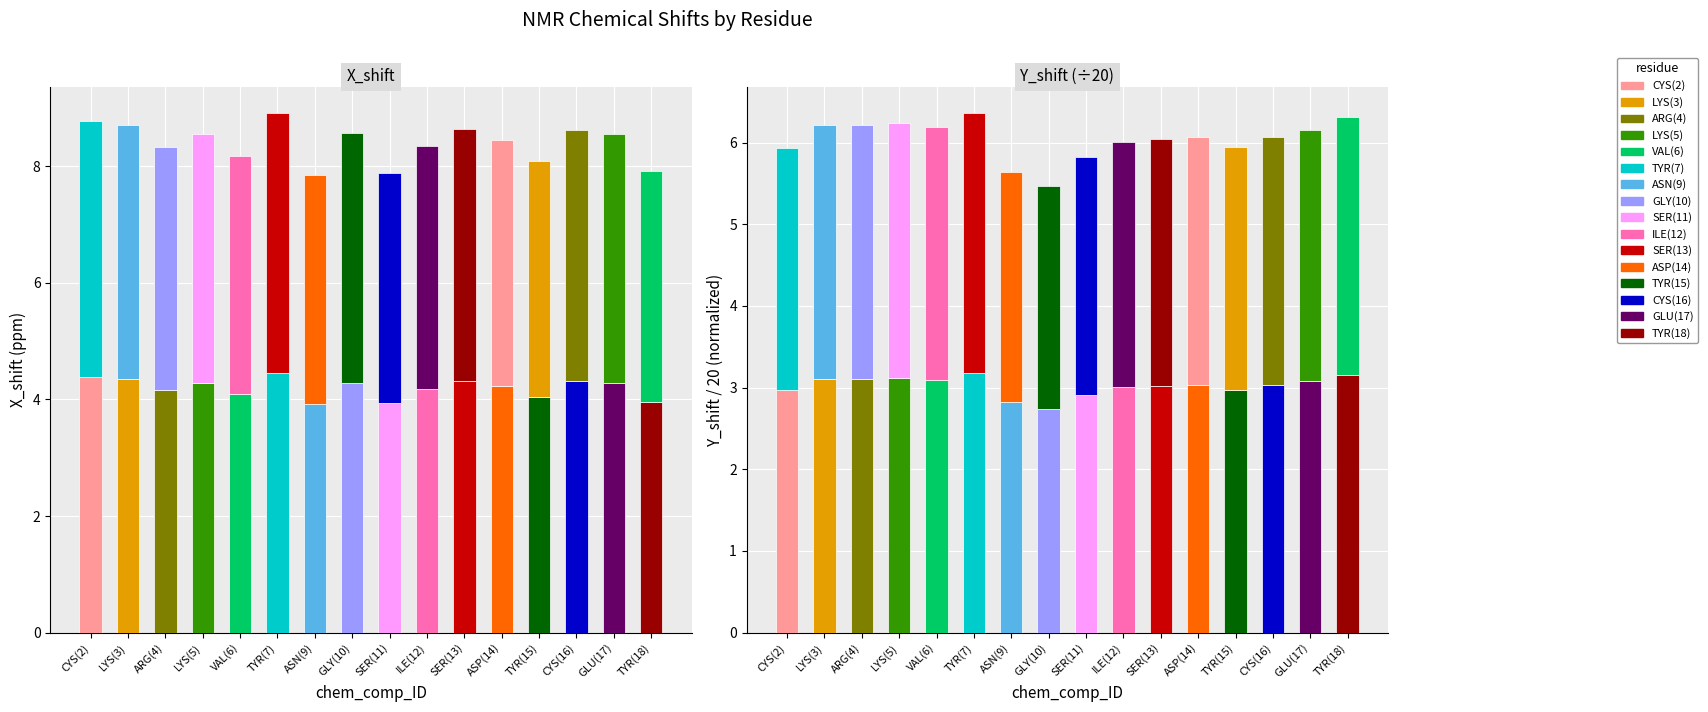

What is the label of the 12th bar from the left?

ASP(14)